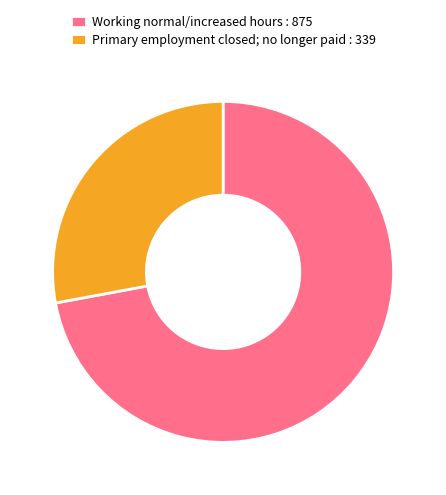

Which category has the smallest portion of the pie?

Primary employment closed; no longer paid : 339